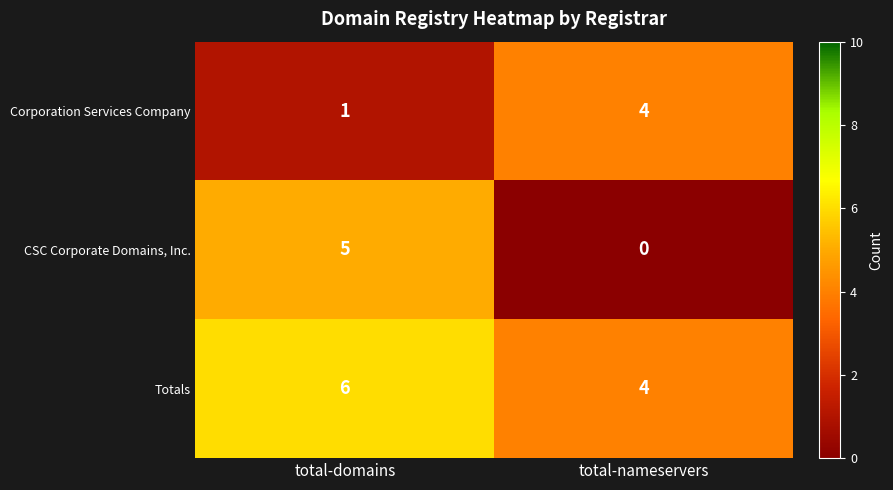

What is the approximate value of Corporation Services Company at total-nameservers?

4